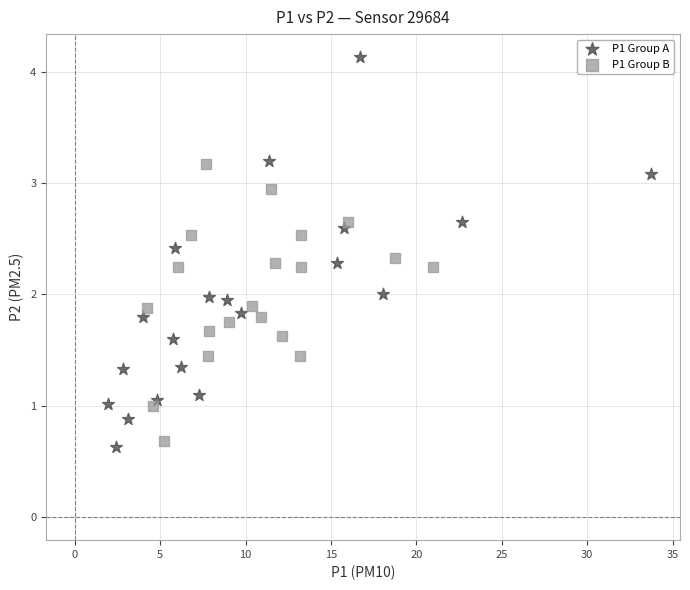

What are all the series names shown in the legend?

P1 Group A, P1 Group B